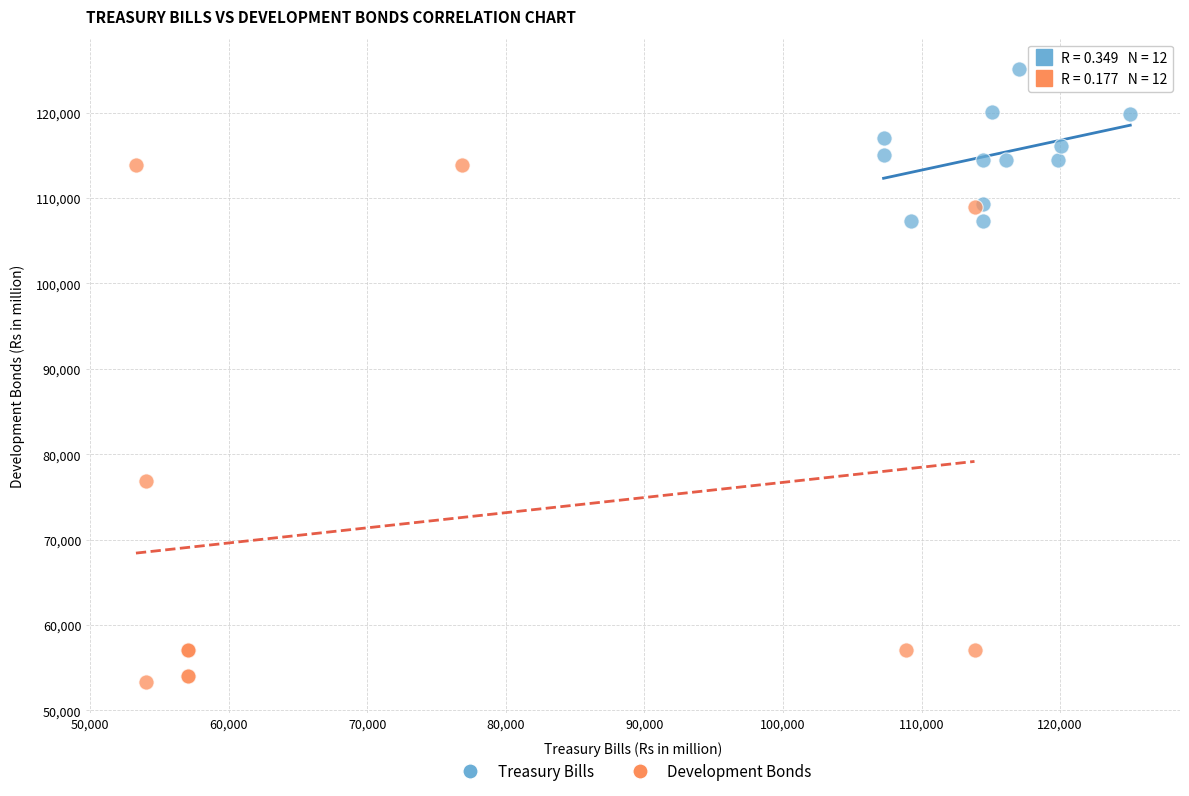

Which series has the largest Y range (max minus min)?

Development Bonds